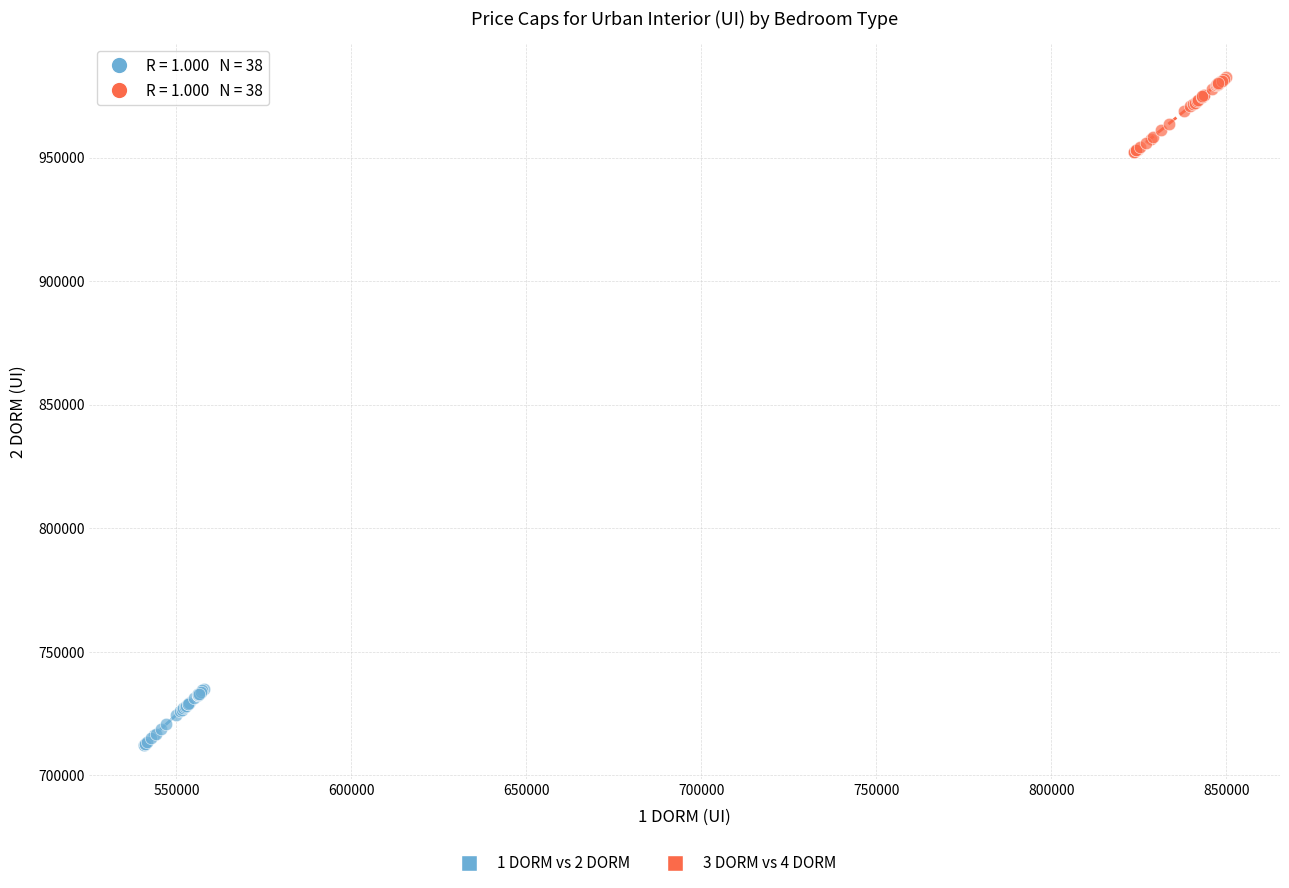

Which series has the widest spread of Y values?

3 DORM vs 4 DORM